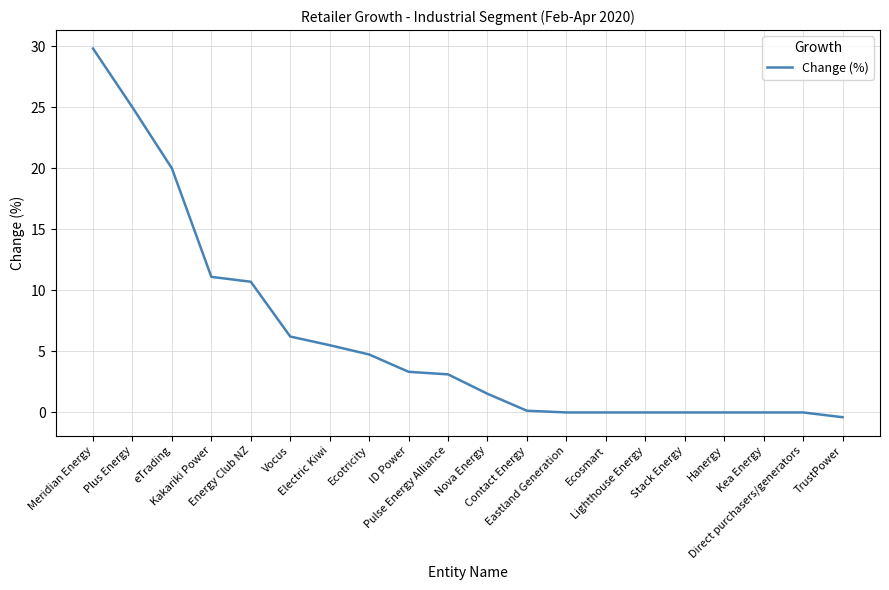

What is the difference between the maximum and minimum values?

30.2